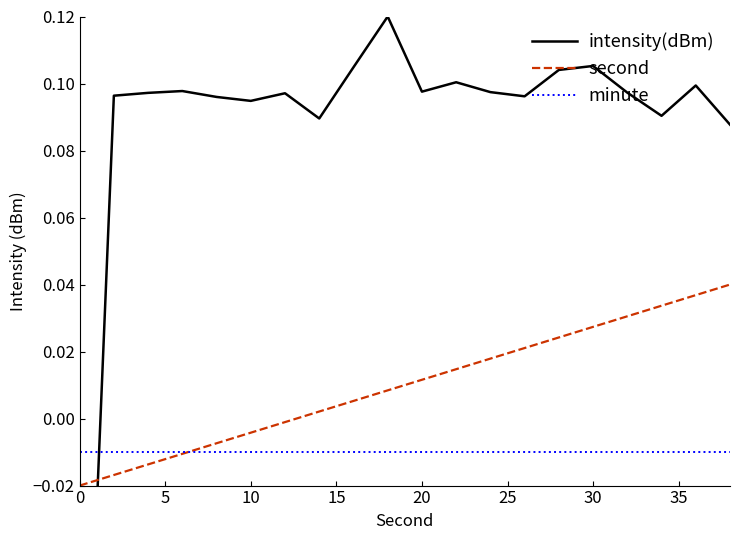

True or false: second and intensity(dBm) intersect in this chart.

True